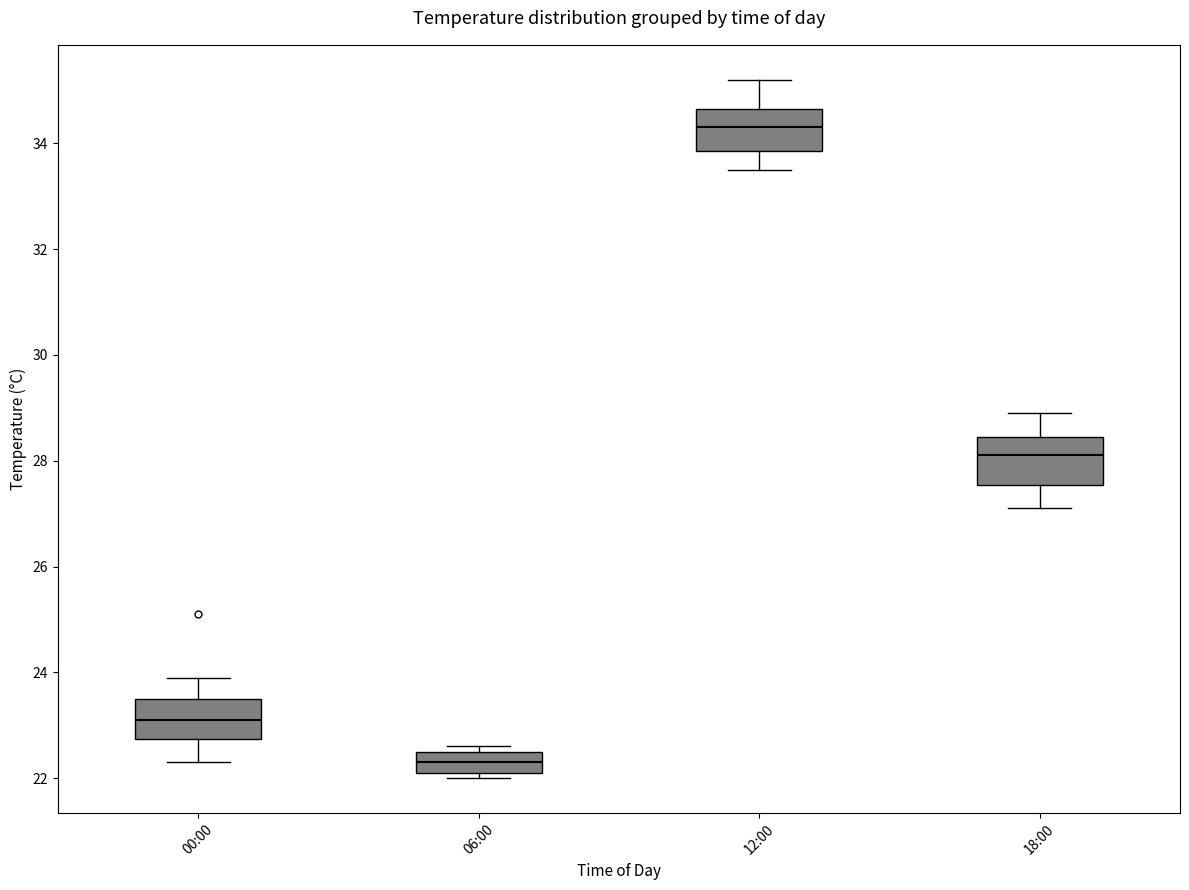

Which box has the highest median line?

12:00